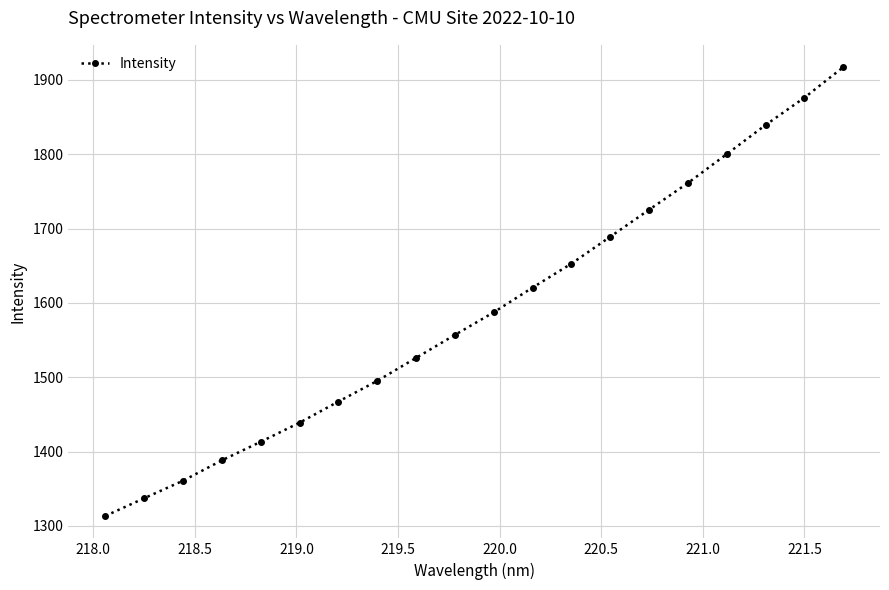

What is the greatest value displayed?

1917.1